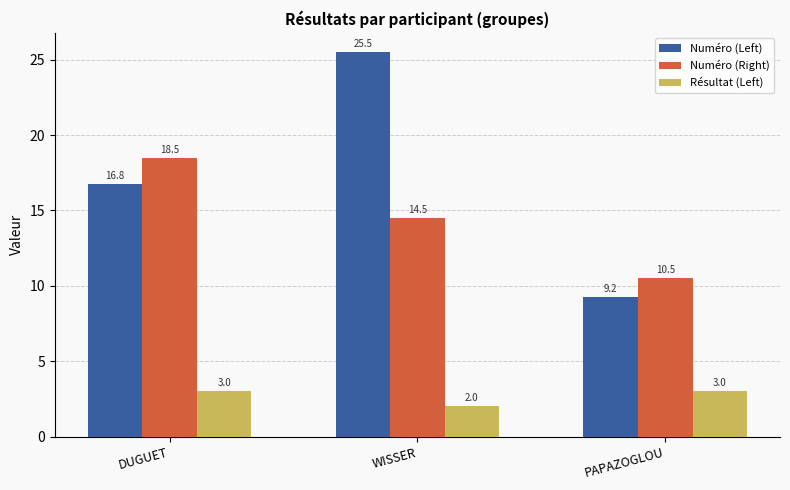

Which series has the largest range (max minus min)?

Numéro (Left)